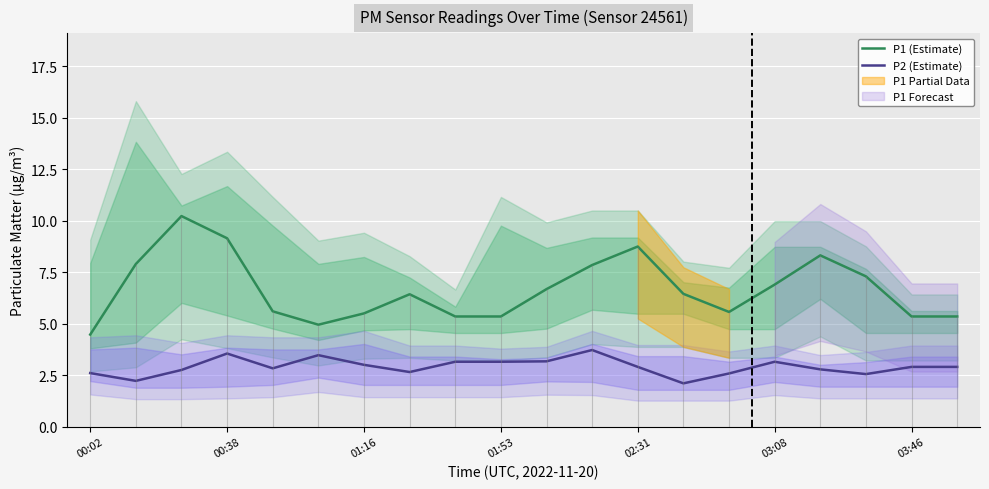

Where is the first local maximum for P2 (Estimate)?

00:38